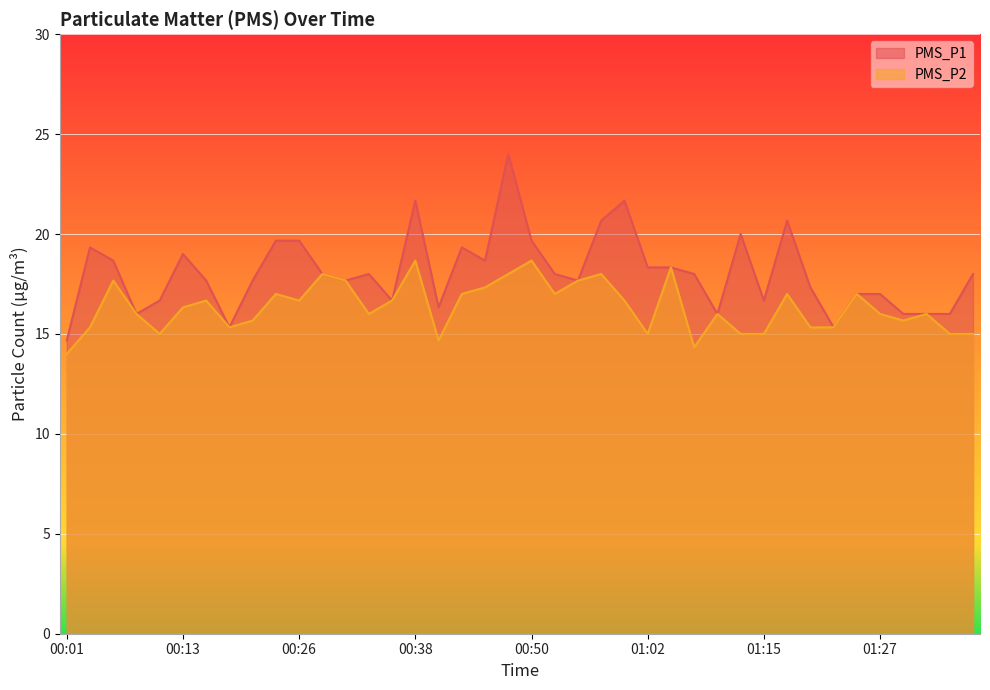

In PMS_P2, how many points are higher than both neighbors (excluding endpoints)?

12